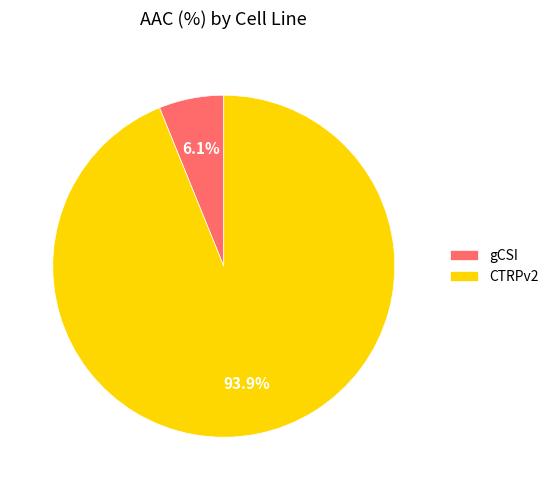

Between gCSI and CTRPv2, which is larger?

CTRPv2